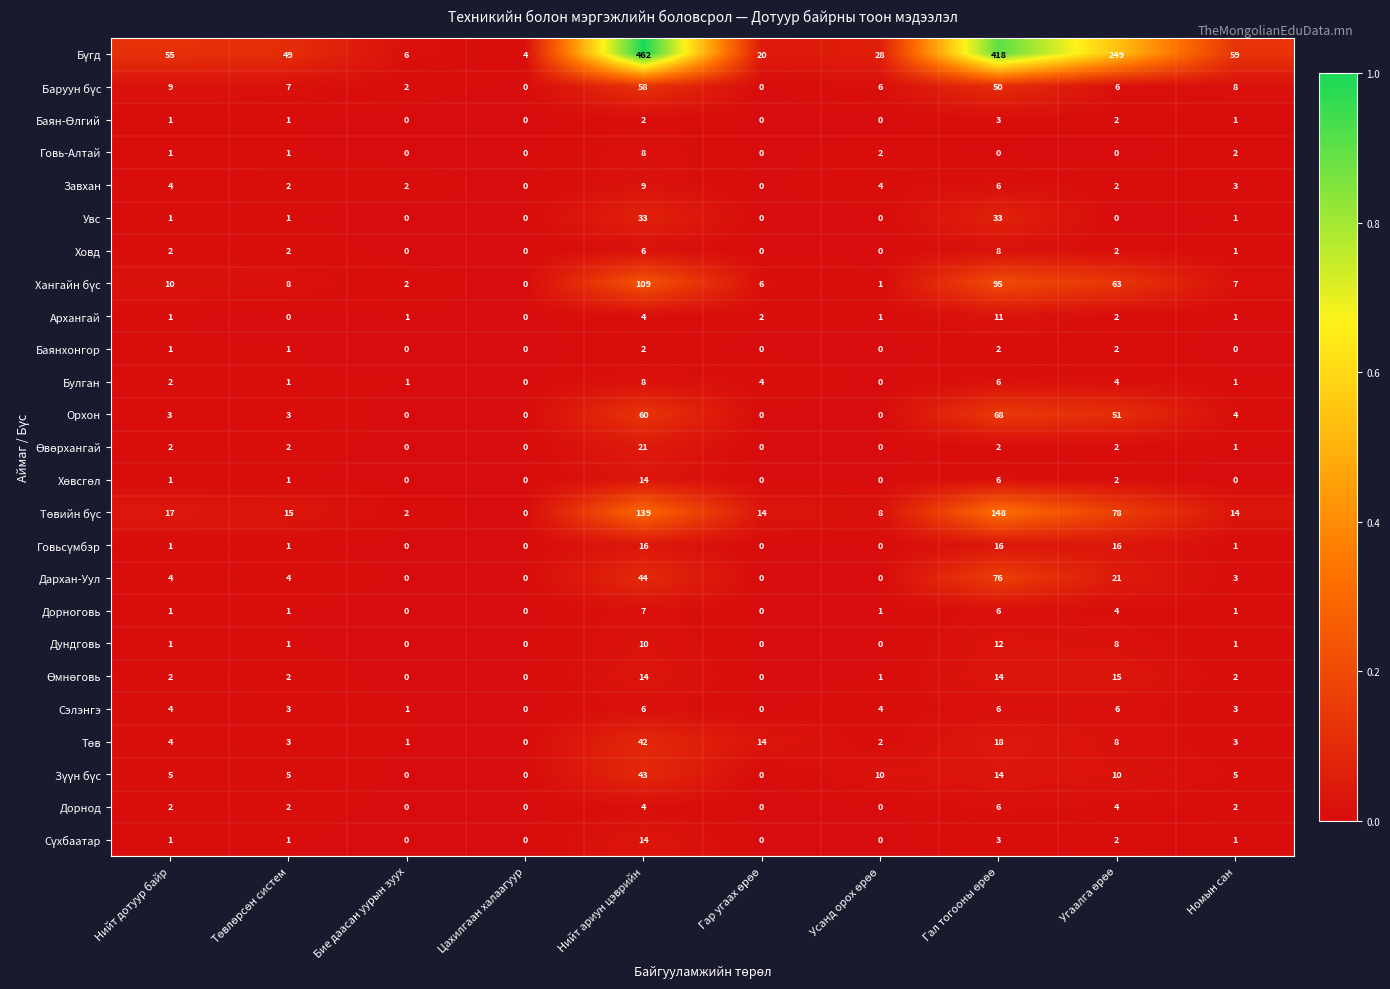

What is the difference between the highest and lowest values at Бие даасан уурын зуух?

6